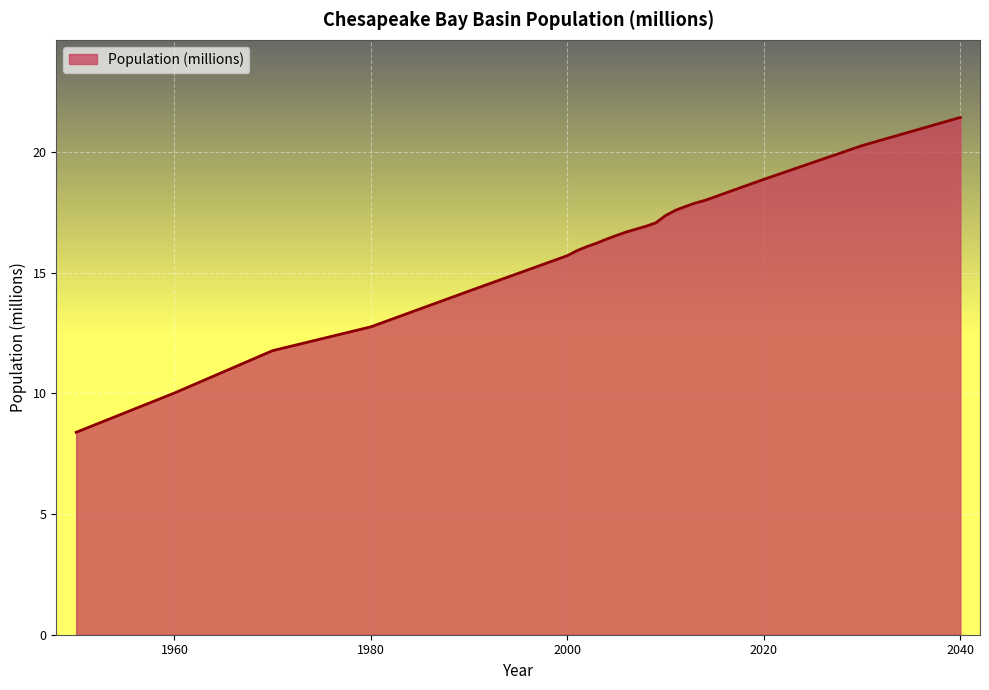

What is the sum of all values?

370.5